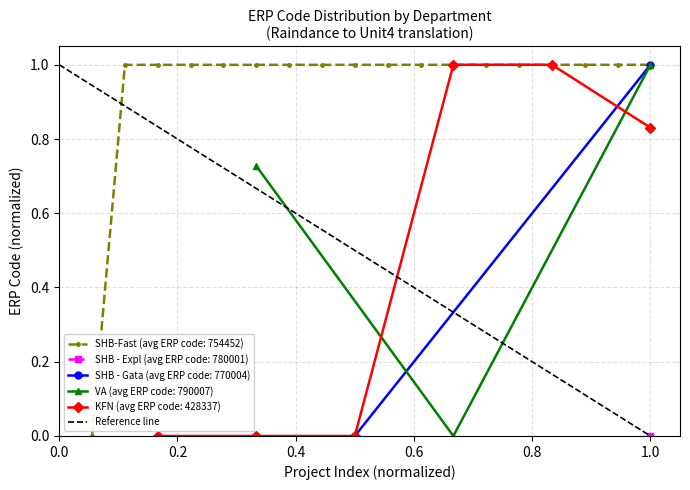

What is the sum of the values at 0.0 and 0.2?

1